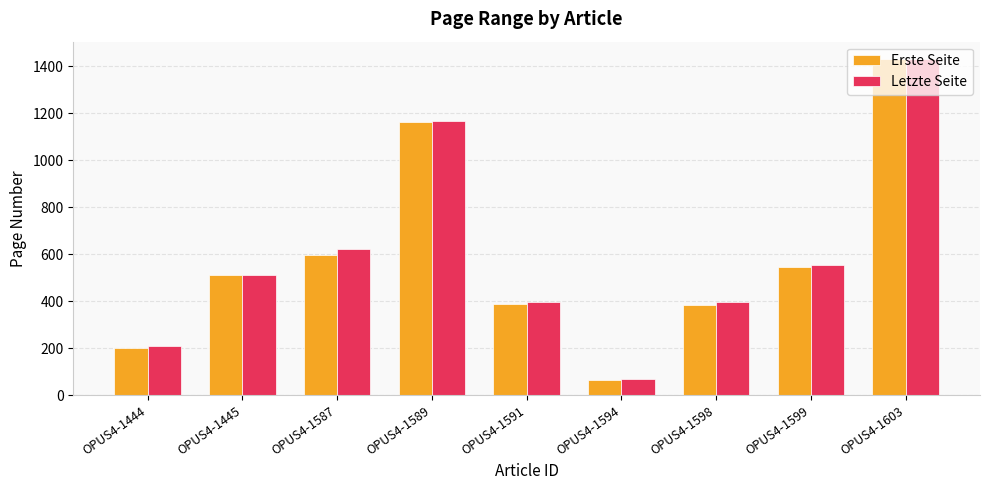

At which label is Letzte Seite closest to 750?

OPUS4-1587